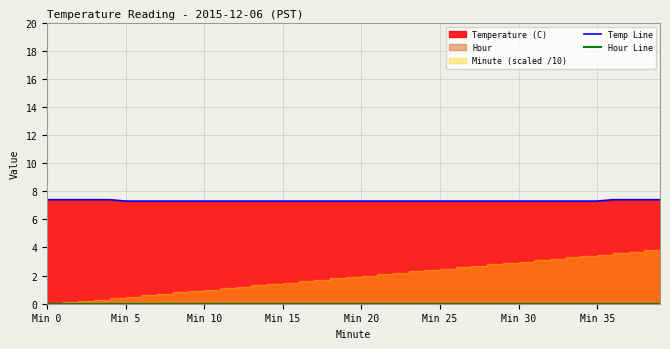

How many lines are shown in the chart?

2